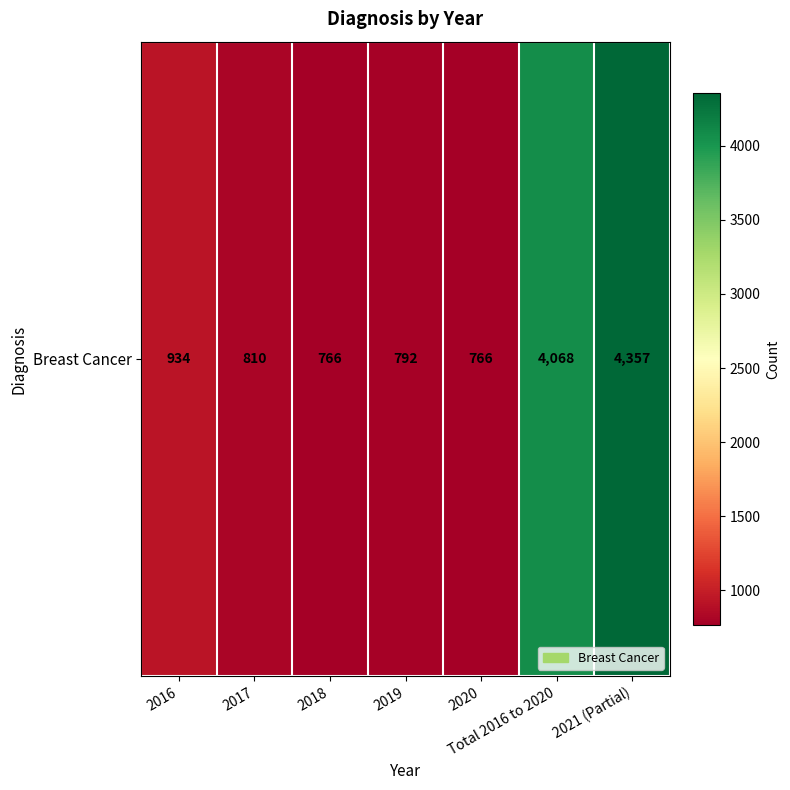

What is the sum of the values at 2021 (Partial) and 2020?

5123